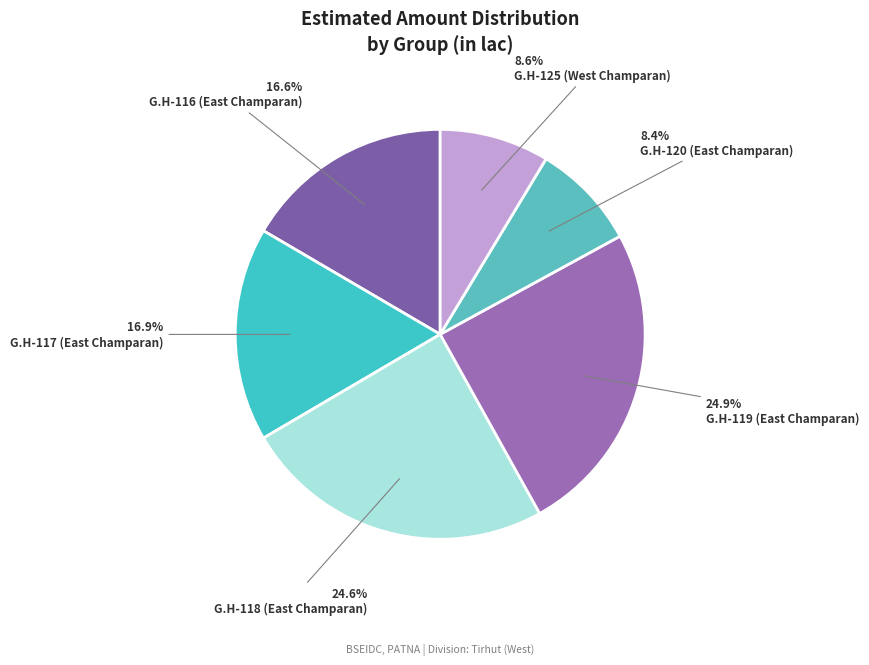

How many slices are in this pie chart?

6